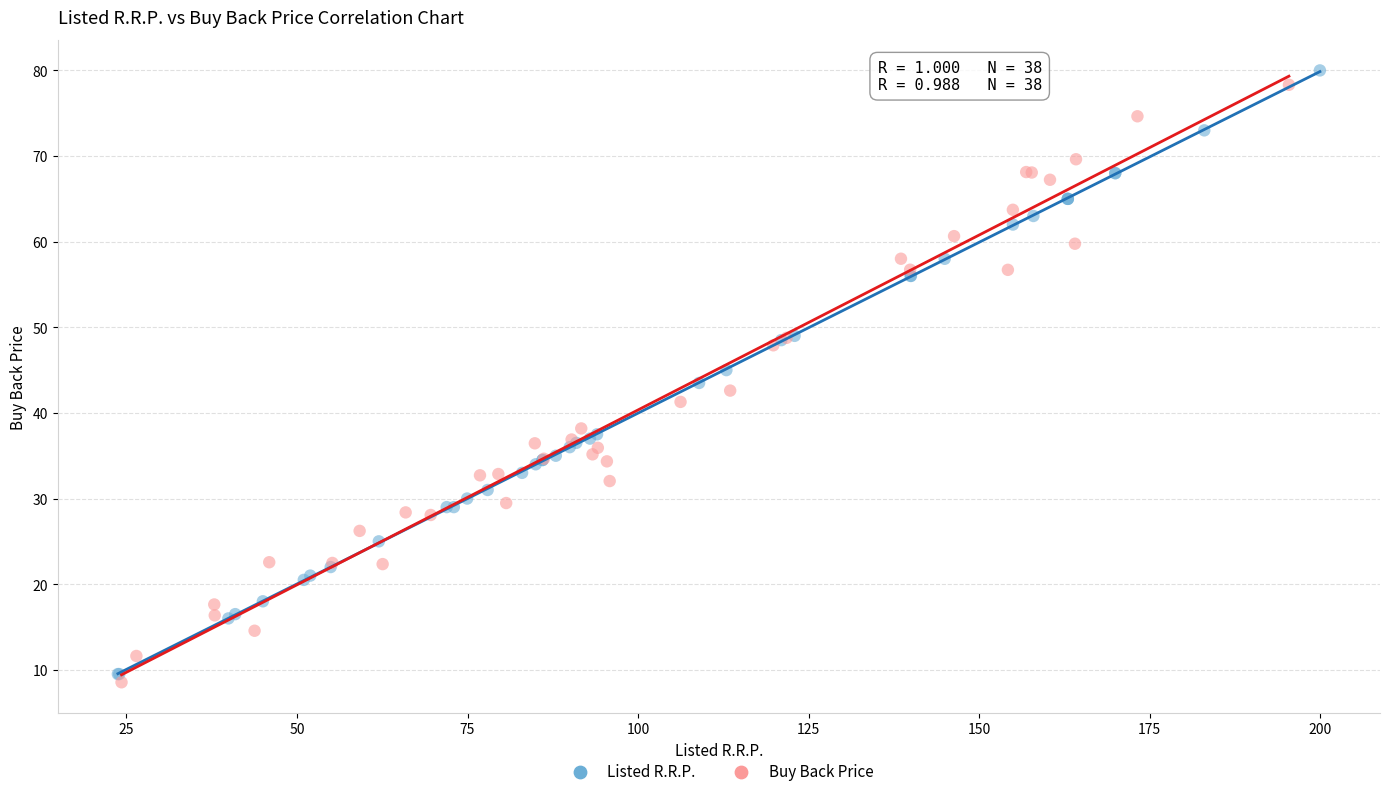

Which series has the widest spread of Y values?

Listed R.R.P.